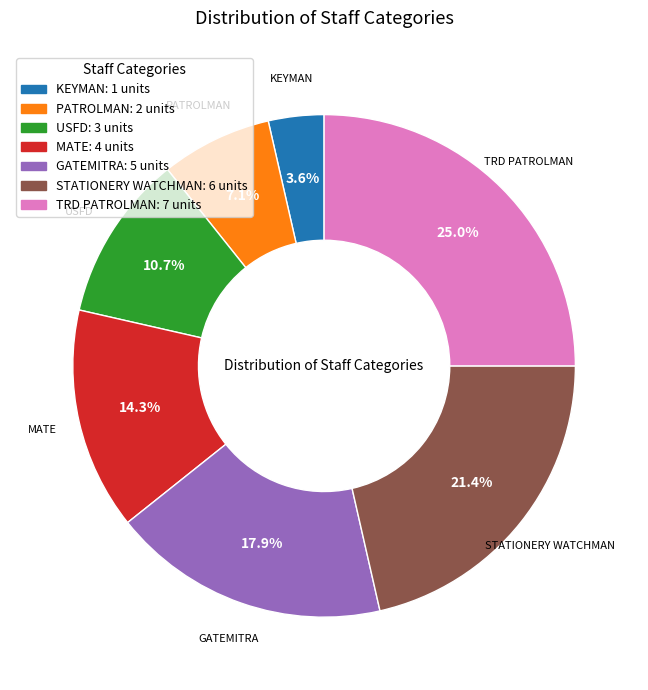

True or false: MATE accounts for 26% of the total.

False